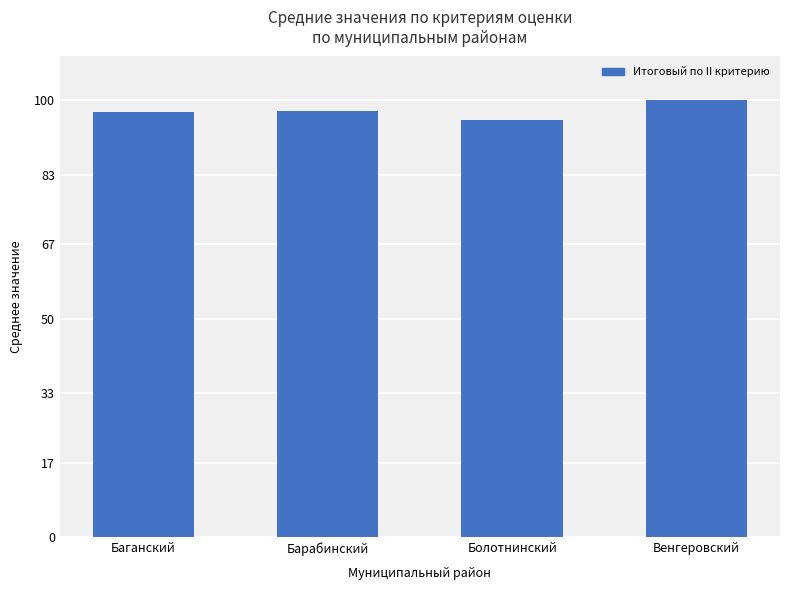

What value does the data have at Баганский?

97.4